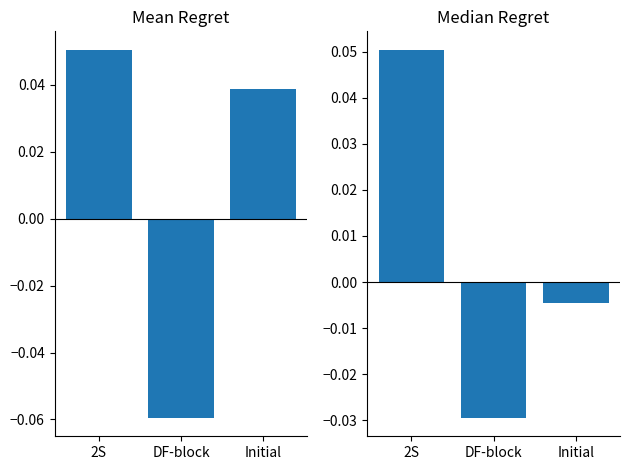

How many positive values does the Median Regret series have?

1